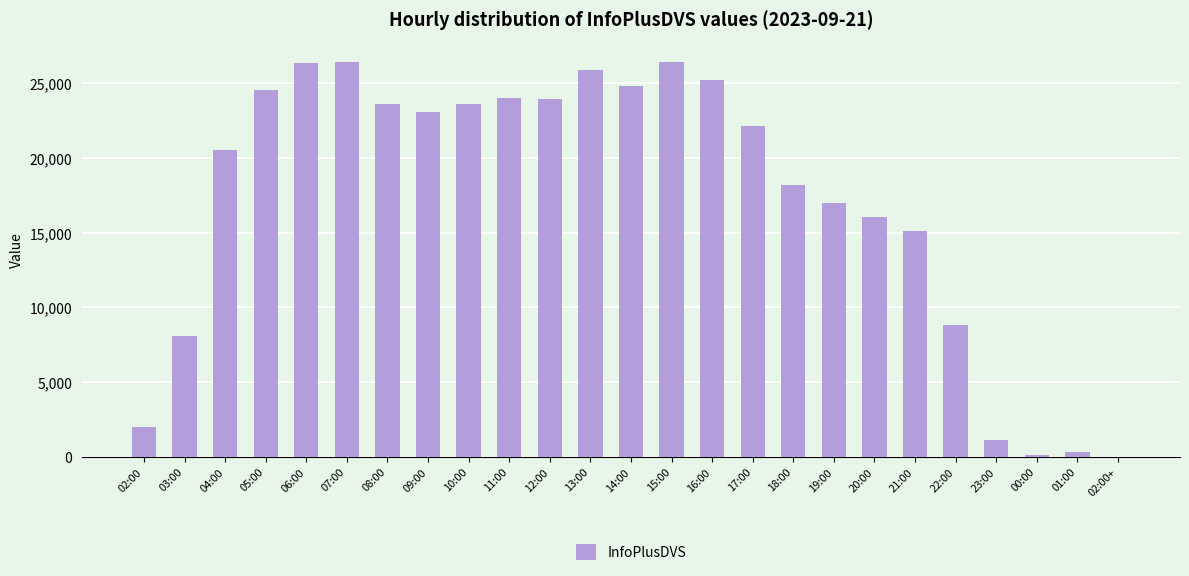

What is the difference between the values at 13:00 and 12:00?

1912